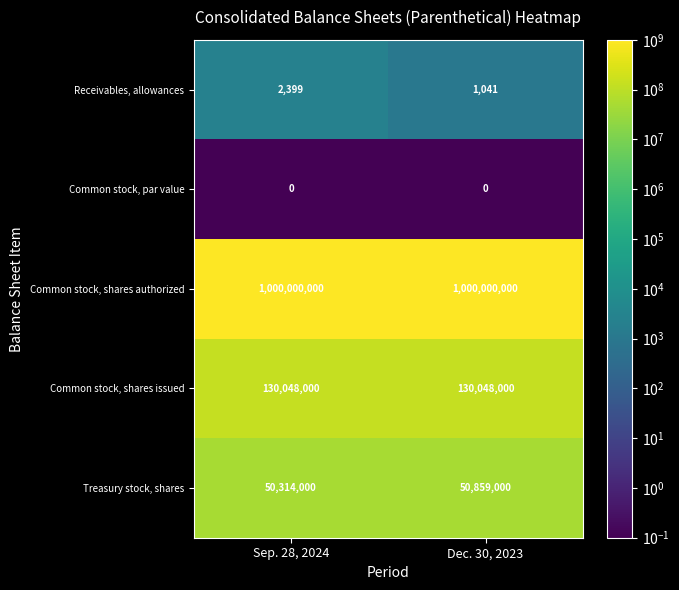

Reading left to right, transcribe all the data shown in this chart.

Receivables, allowances: 2399	1041
Common stock, par value: 0	0
Common stock, shares authorized: 1000000000	1000000000
Common stock, shares issued: 130048000	130048000
Treasury stock, shares: 50314000	50859000